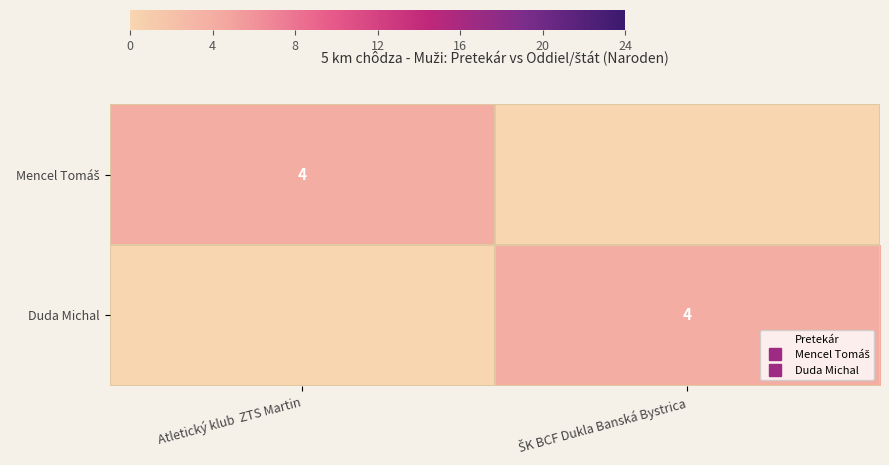

Which series has the widest spread of values?

Mencel Tomáš